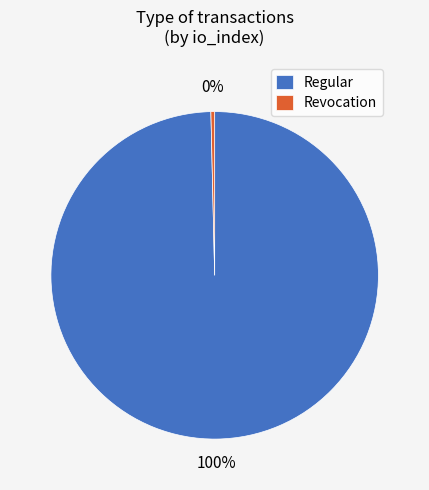

Which category has the biggest portion of the pie?

Regular